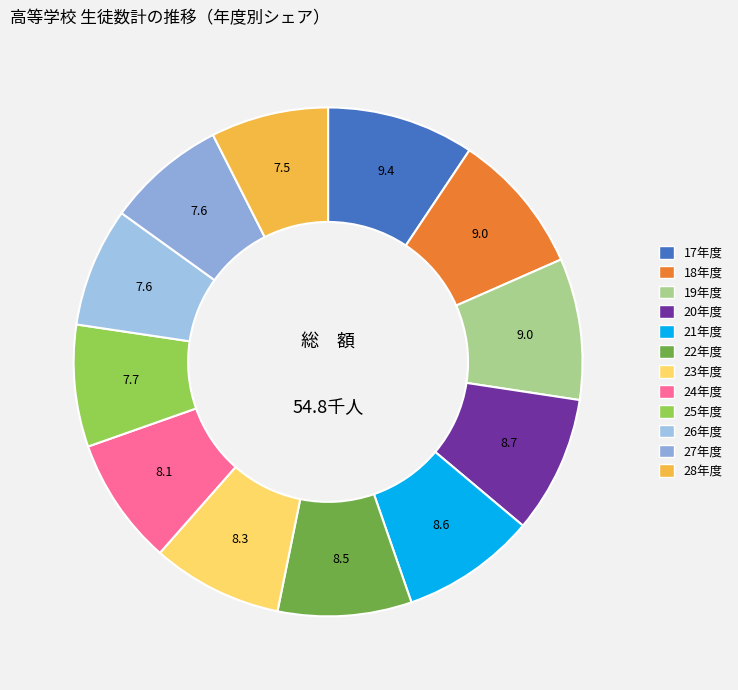

How many slices are in this pie chart?

12